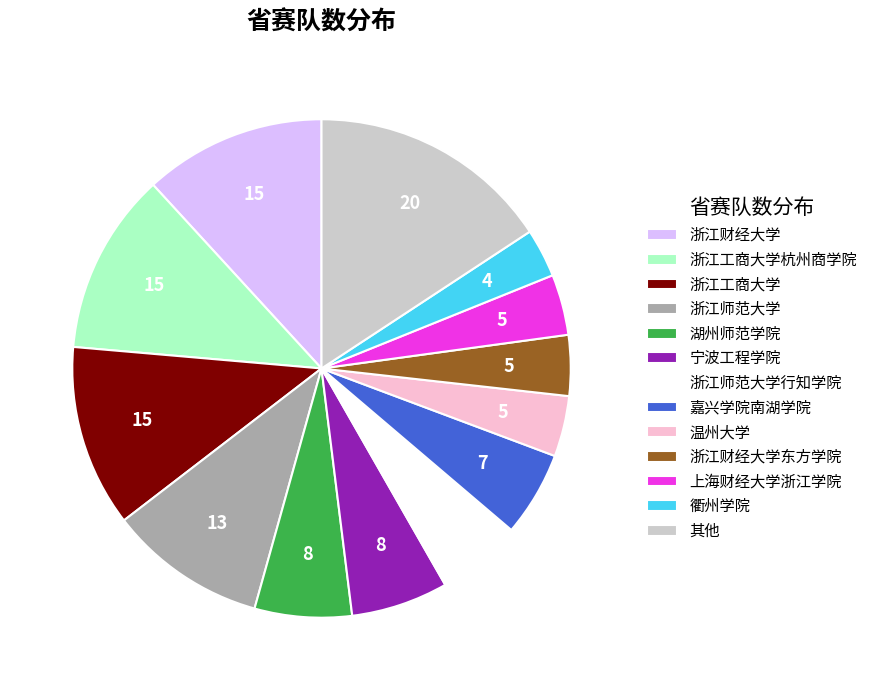

Does 浙江财经大学东方学院 account for over 50% of the chart?

No